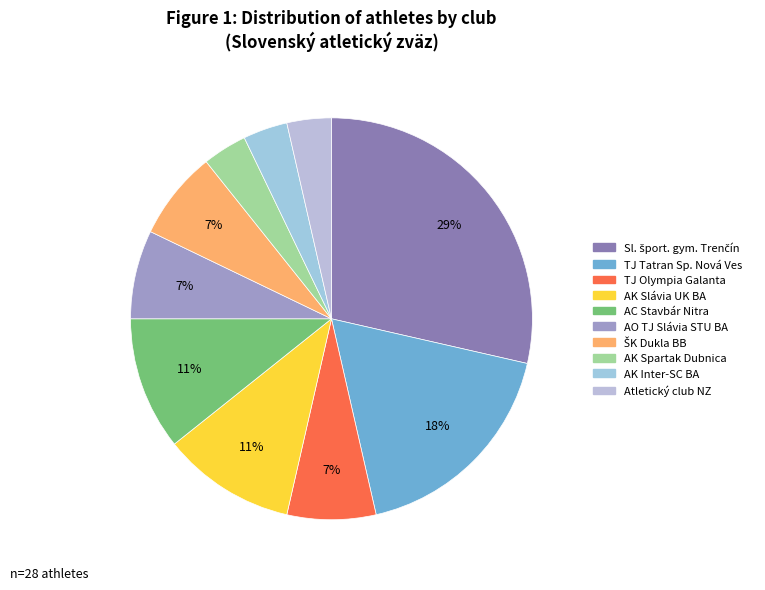

Count the number of slices in the pie.

10